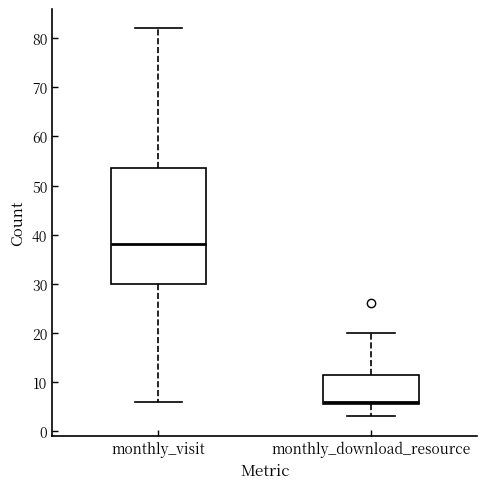

Reading left to right, read every box against the y-axis: the position of its median line, the range the box covers, and the ends of its whiskers. The values are not printed on the chart, so give them approximately, as read against the axis.

monthly_visit: median 38, box 30 to 54, whiskers 6 to 82
monthly_download_resource: median 6 (just above the box's lower edge), box 6 to 12, whiskers 3 to 20